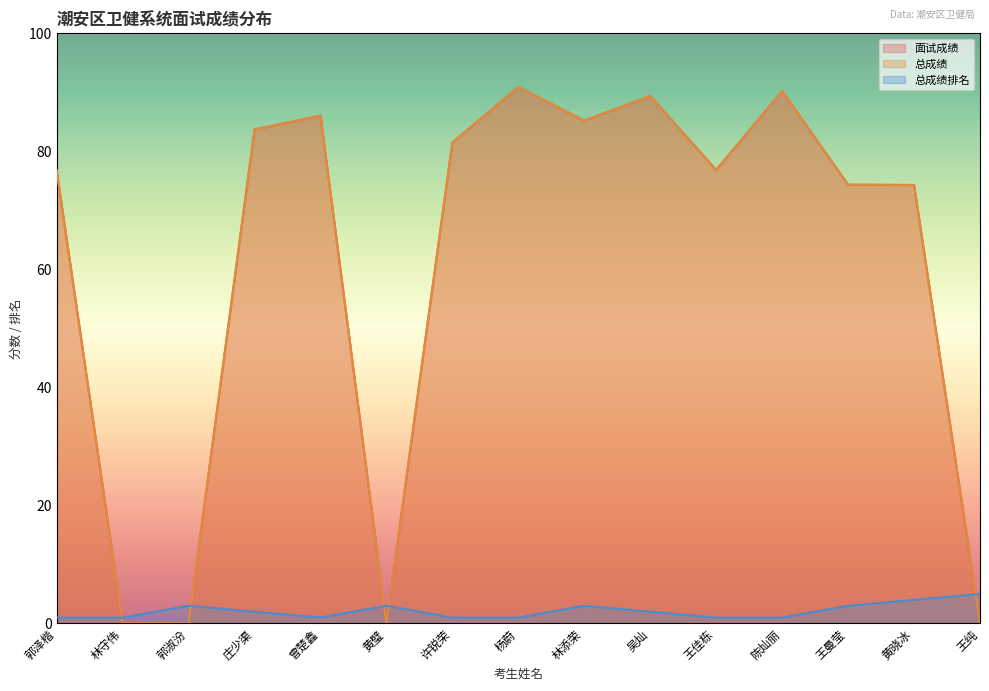

What is the sum of the 面试成绩 values at 王曼莹 and 郭泽楷?

151.1